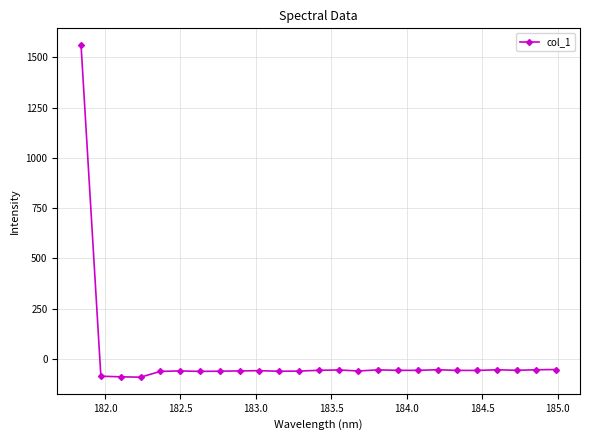

True or false: there are more than 0 points higher than both neighbors.

True